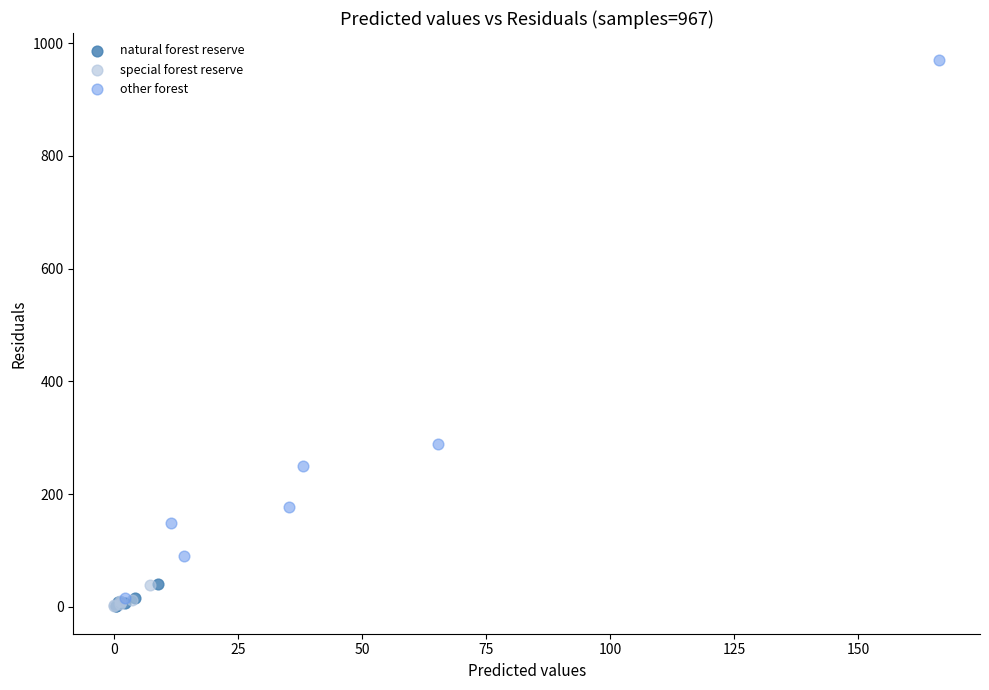

Which series reaches the maximum Y coordinate?

other forest